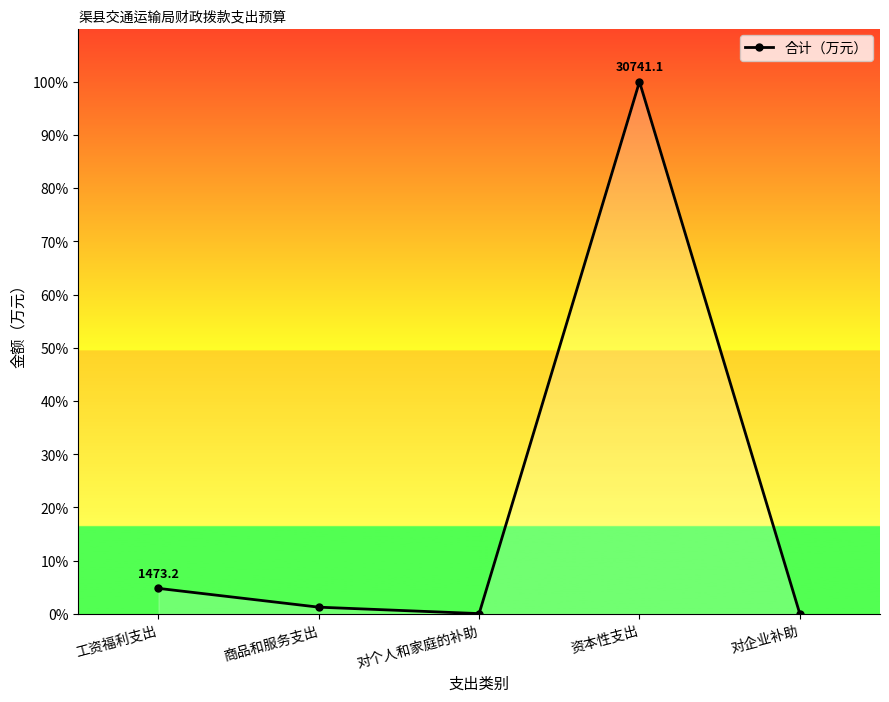

Between 对企业补助 and 工资福利支出, which is larger?

工资福利支出